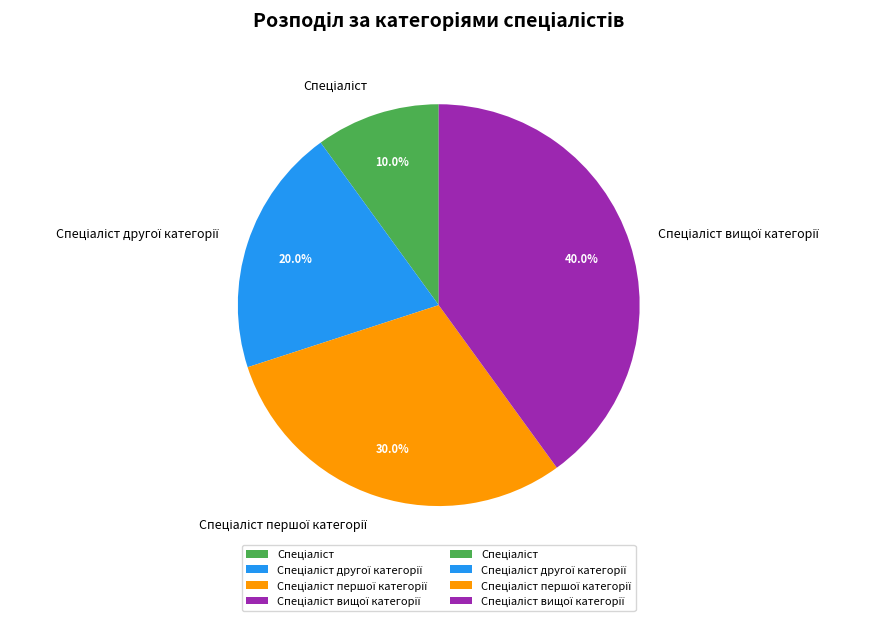

Is there any slice that represents more than half of the pie?

No